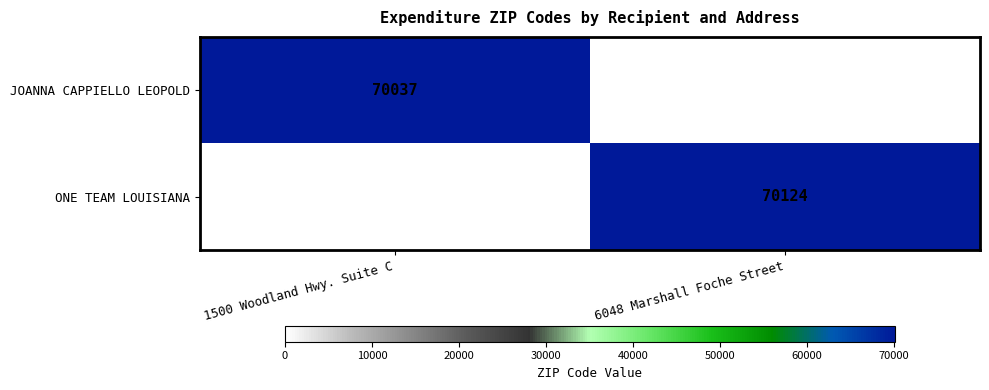

Is it true that ONE TEAM LOUISIANA equals 70124 at 6048 Marshall Foche Street?

True